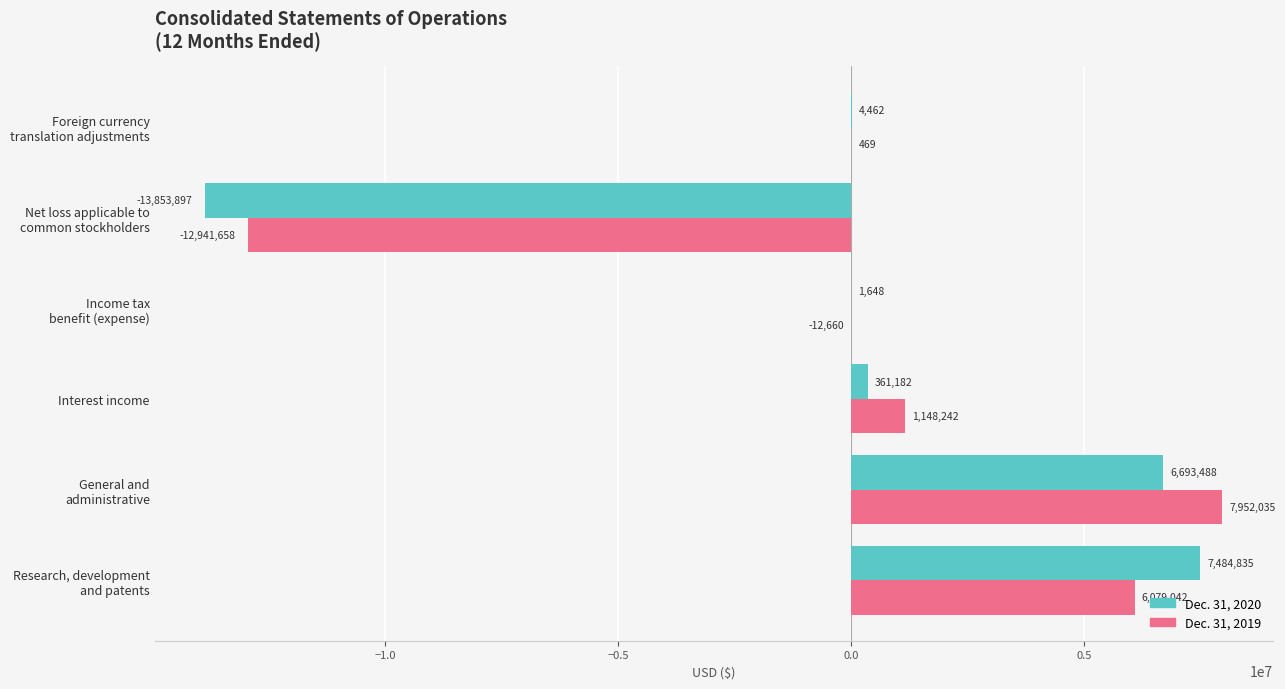

Which series has the widest spread of values?

Dec. 31, 2020